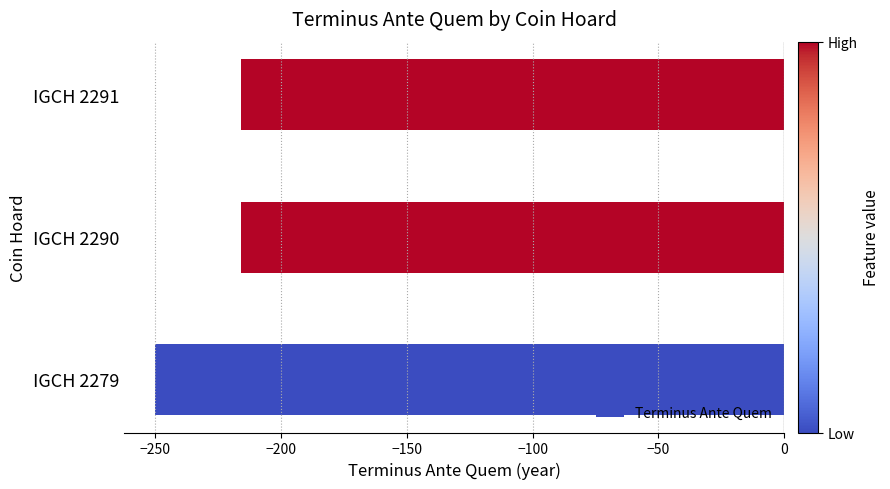

Is it true that the value at IGCH 2291 is -216?

True